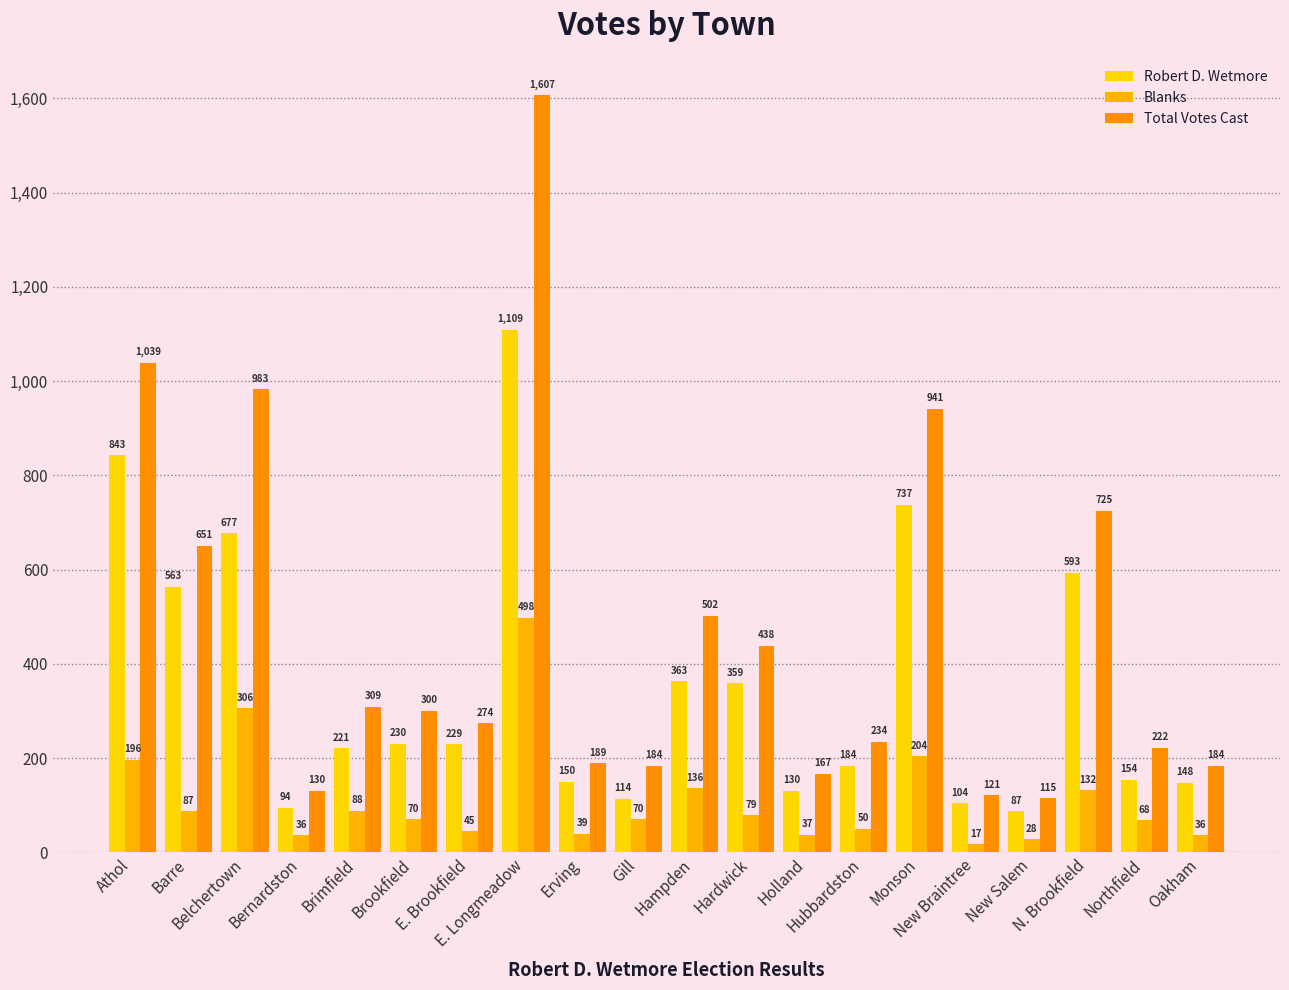

What is the difference between the Total Votes Cast values at N. Brookfield and Monson?

216